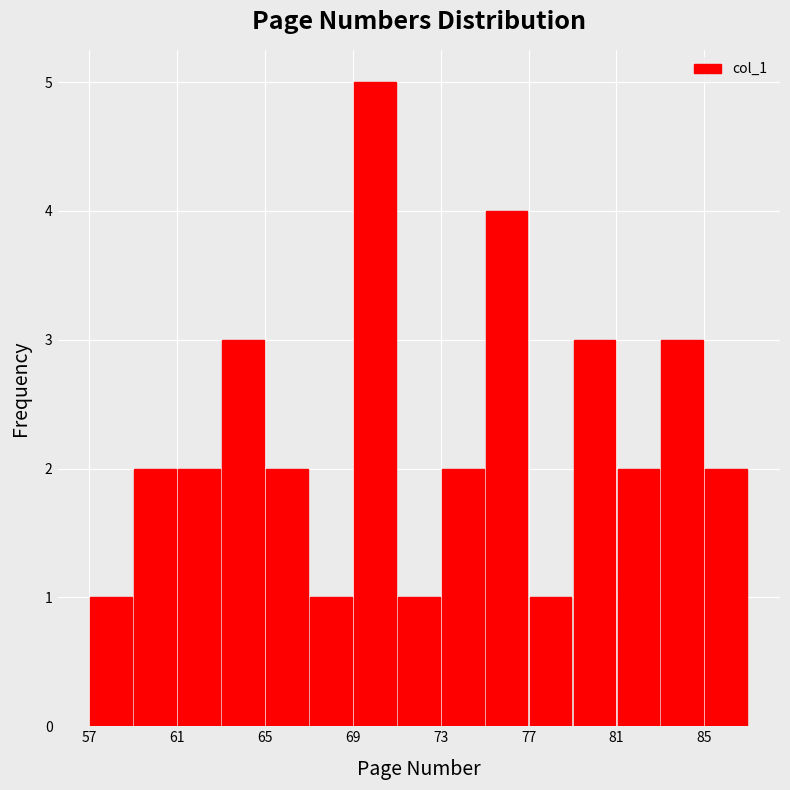

Reading left to right, transcribe this chart: for each bar, give the range it covers on the x-axis and its height. The values are not printed on the chart, so give them approximately, as read against the axis.

57 to 59: 1
59 to 61: 2
61 to 63: 2
63 to 65: 3
65 to 67: 2
67 to 69: 1
69 to 71: 5
71 to 73: 1
73 to 75: 2
75 to 77: 4
77 to 79: 1
79 to 81: 3
81 to 83: 2
83 to 85: 3
85 to 87: 2